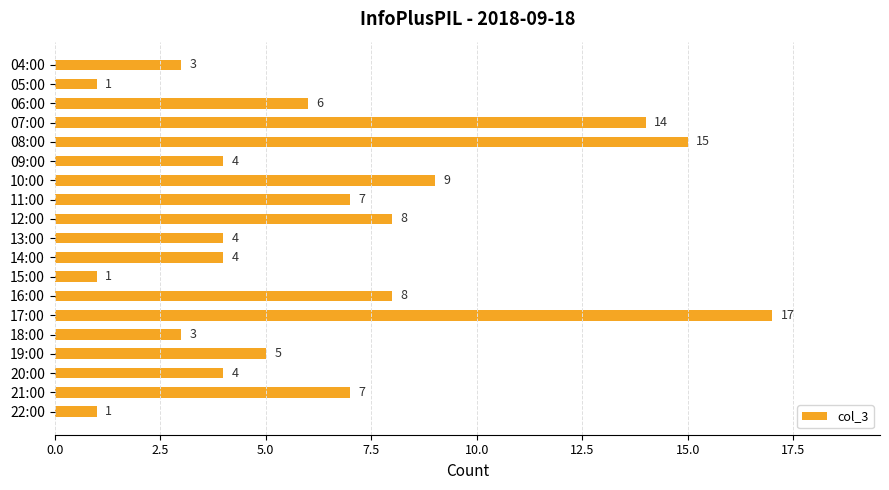

What is the difference between the maximum and second lowest values?

16